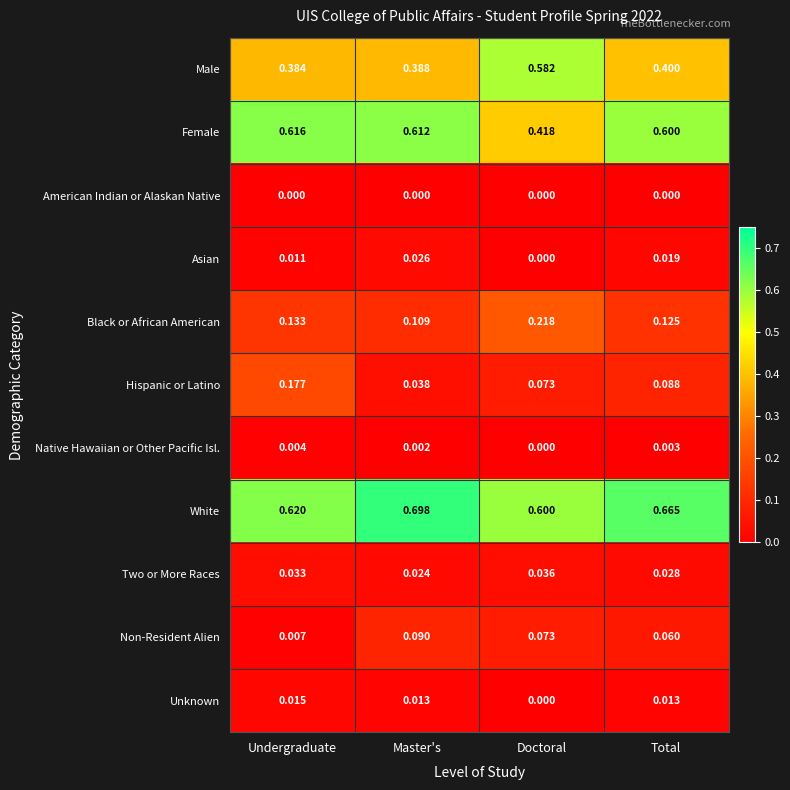

Which series changed the most between Undergraduate and Total?

Hispanic or Latino